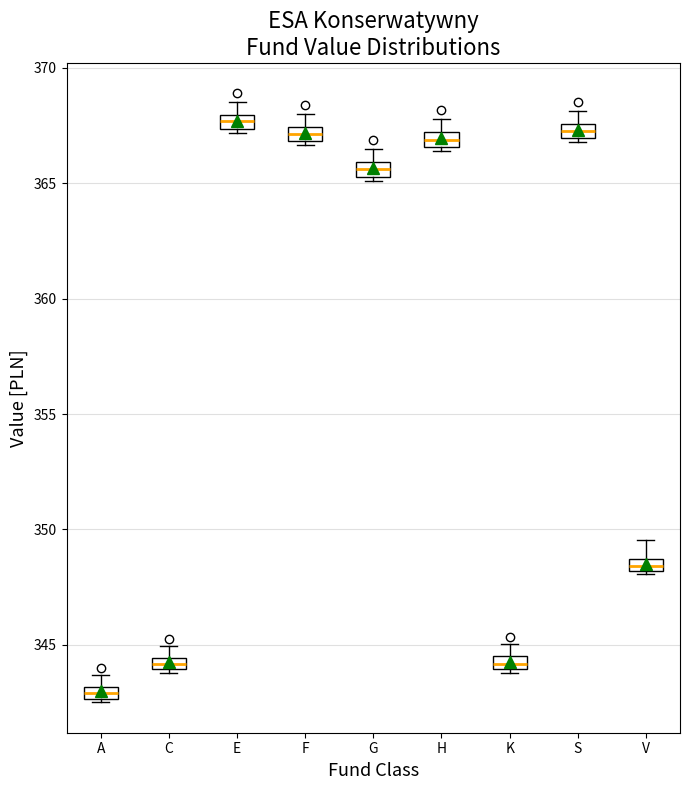

Which box's median line is the lowest?

A